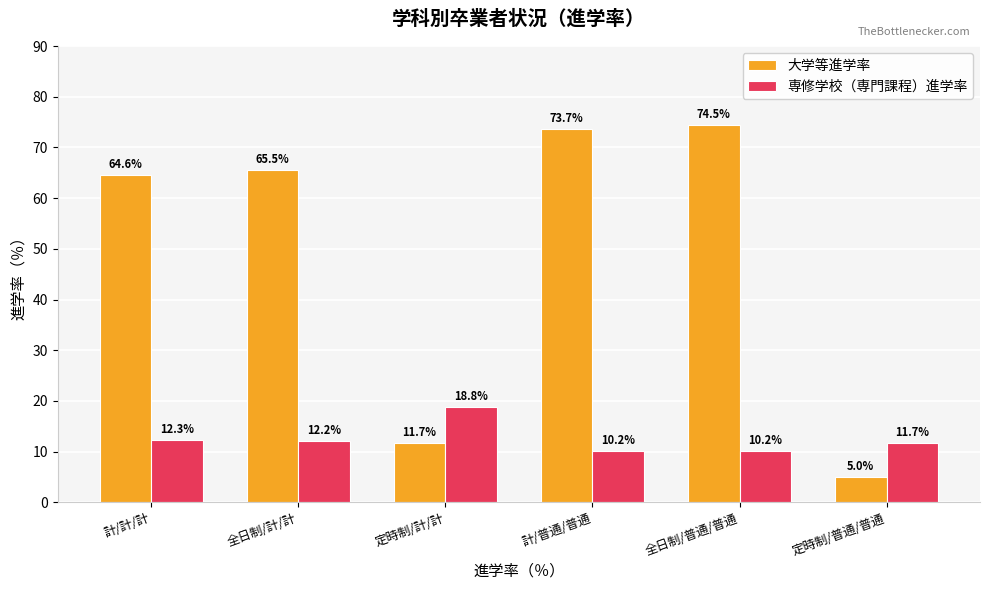

Which series has the largest total across all categories?

大学等進学率